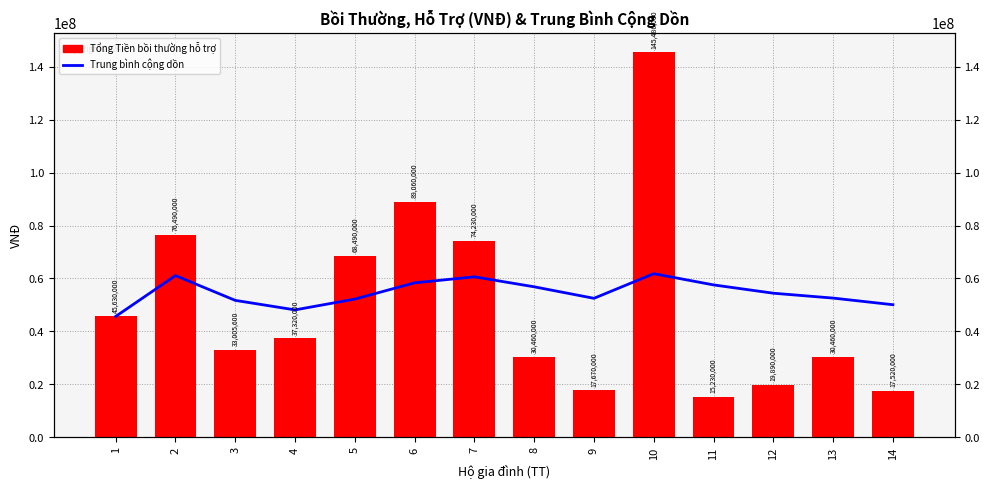

Reading right to left, extract all data points from this chart.

Trung bình cộng dồn: 14=50067257.1	13=52570892.3	12=54413466.7	11=57551963.6	10=61784160.0	9=52483955.6	8=56835700.0	7=60603657.1	6=58332600.0	5=52187120.0	4=48111400.0	3=51708533.3	2=61060000.0	1=45630000.0
Tổng Tiền bồi thường hỗ trợ: 14=17520000.0	13=30460000.0	12=19890000.0	11=15230000.0	10=145486000.0	9=17670000.0	8=30460000.0	7=74230000.0	6=89060000.0	5=68490000.0	4=37320000.0	3=33005600.0	2=76490000.0	1=45630000.0